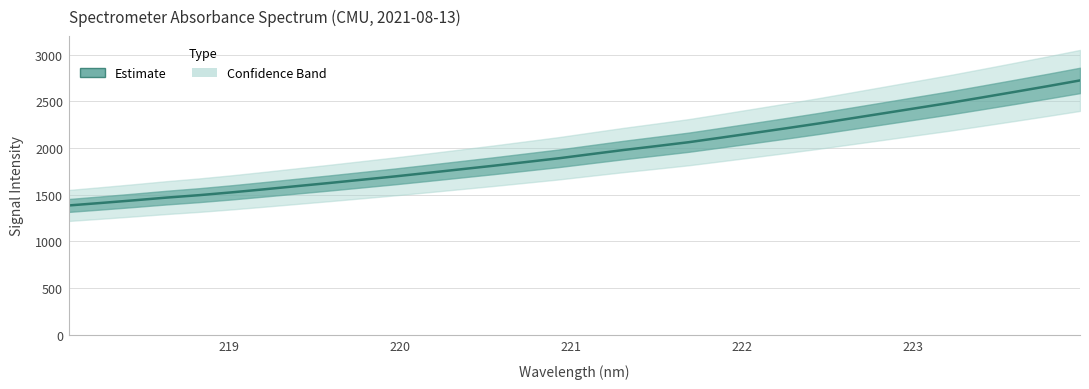

Is it true that the value at 13 is 2959.3?

False